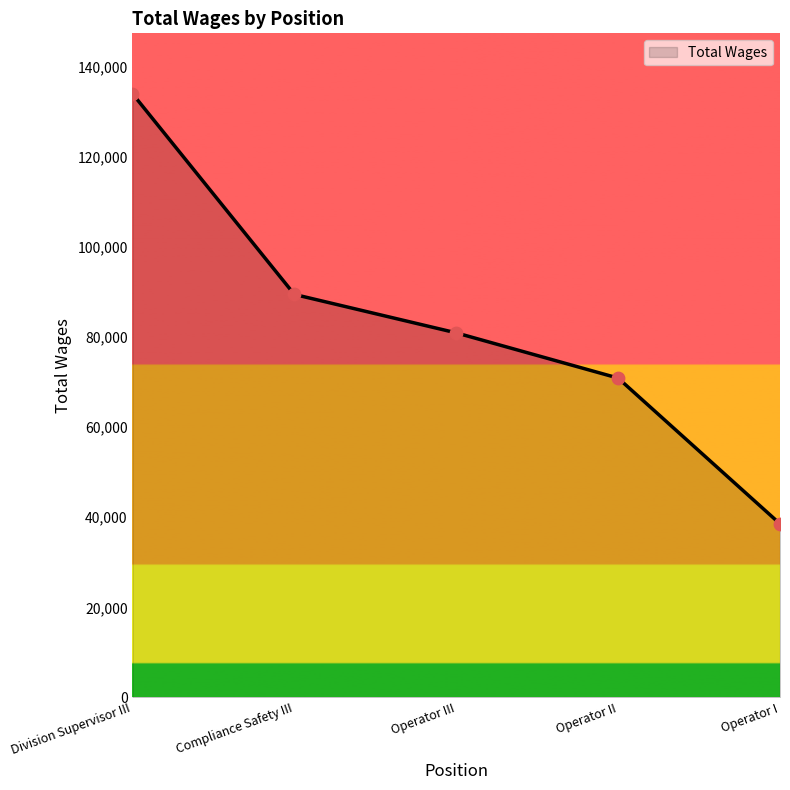

Which has a higher value, Compliance Safety III or Operator I?

Compliance Safety III